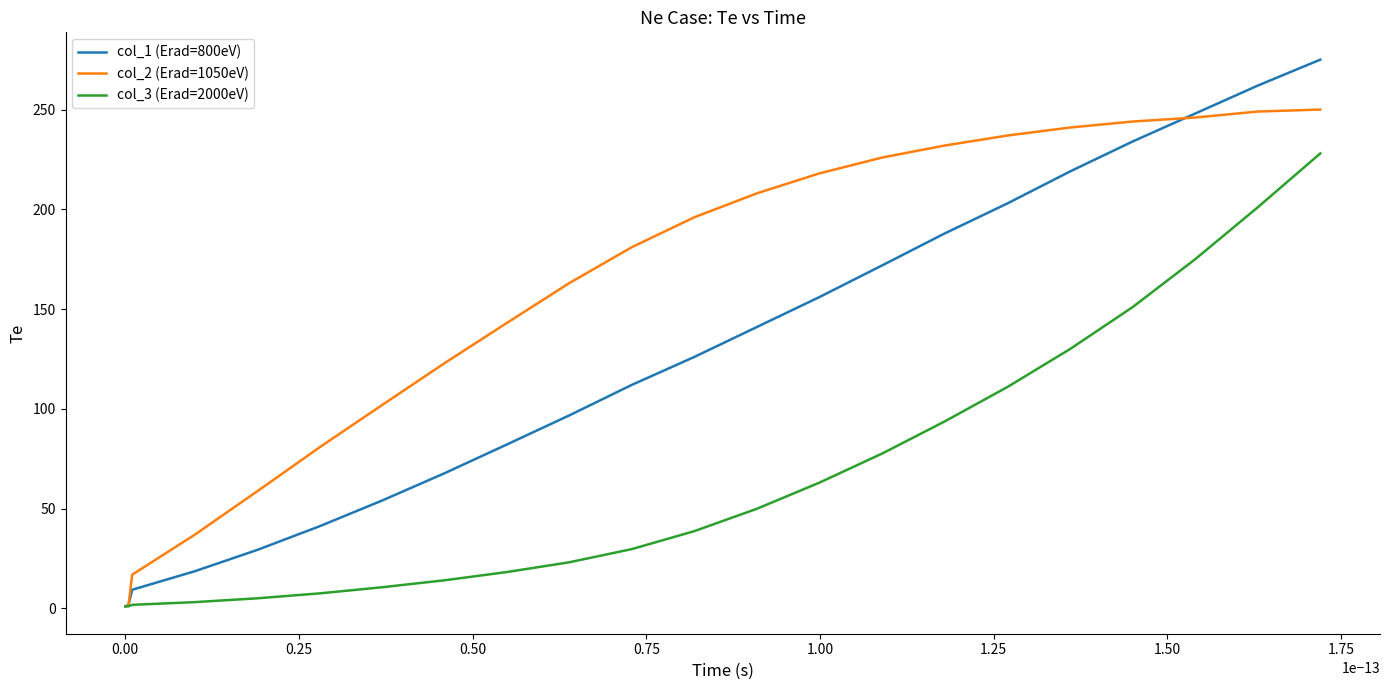

Which series has the largest range (max minus min)?

col_1 (Erad=800eV)